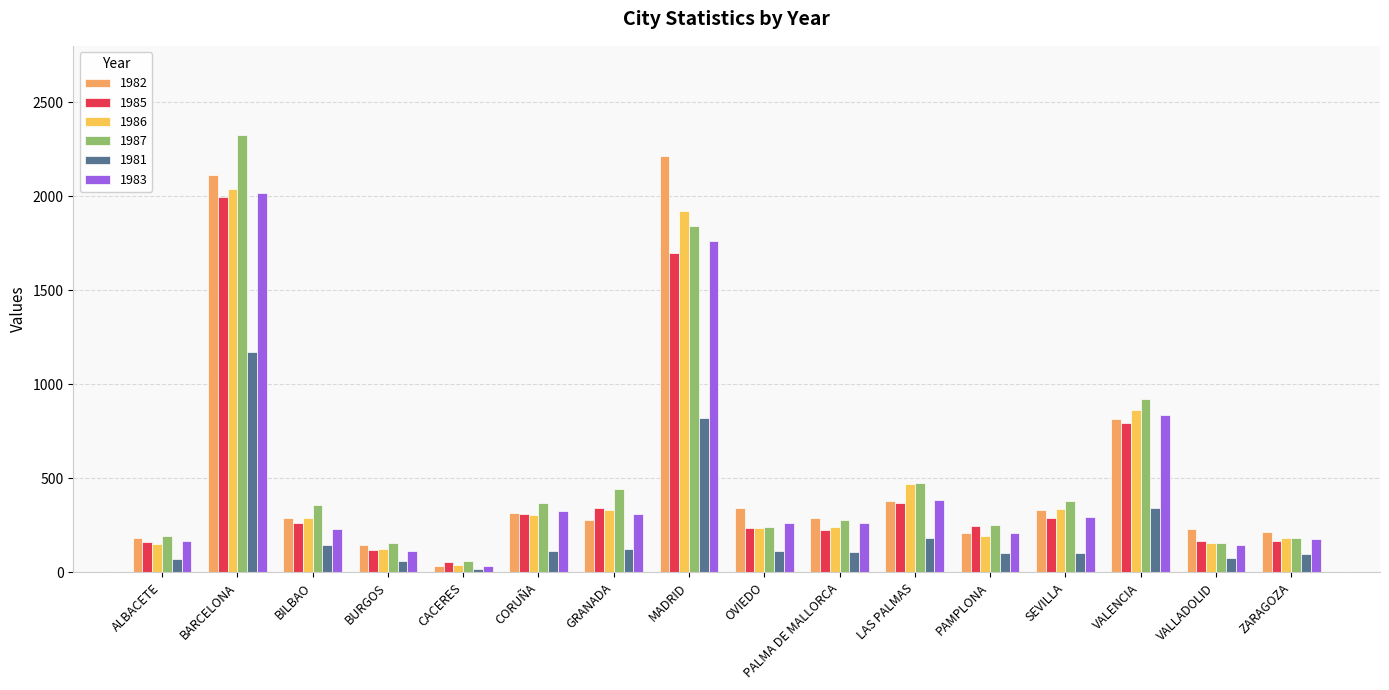

What is the value of the 1986 bar at the 3rd from the left?

288